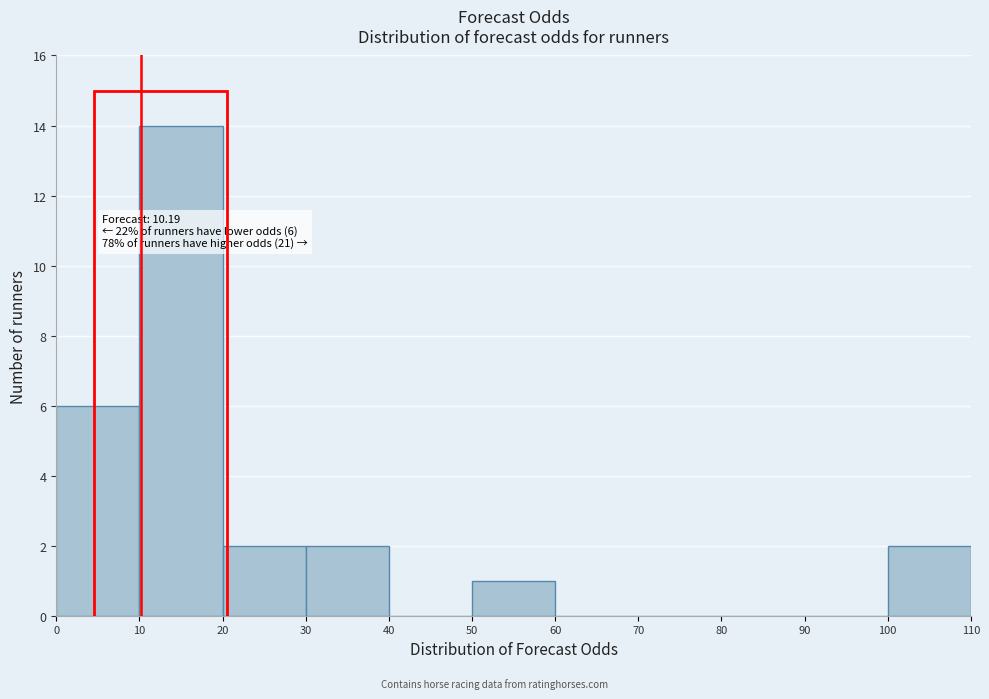

Over which range of the x-axis is the bar tallest?

10 to 20